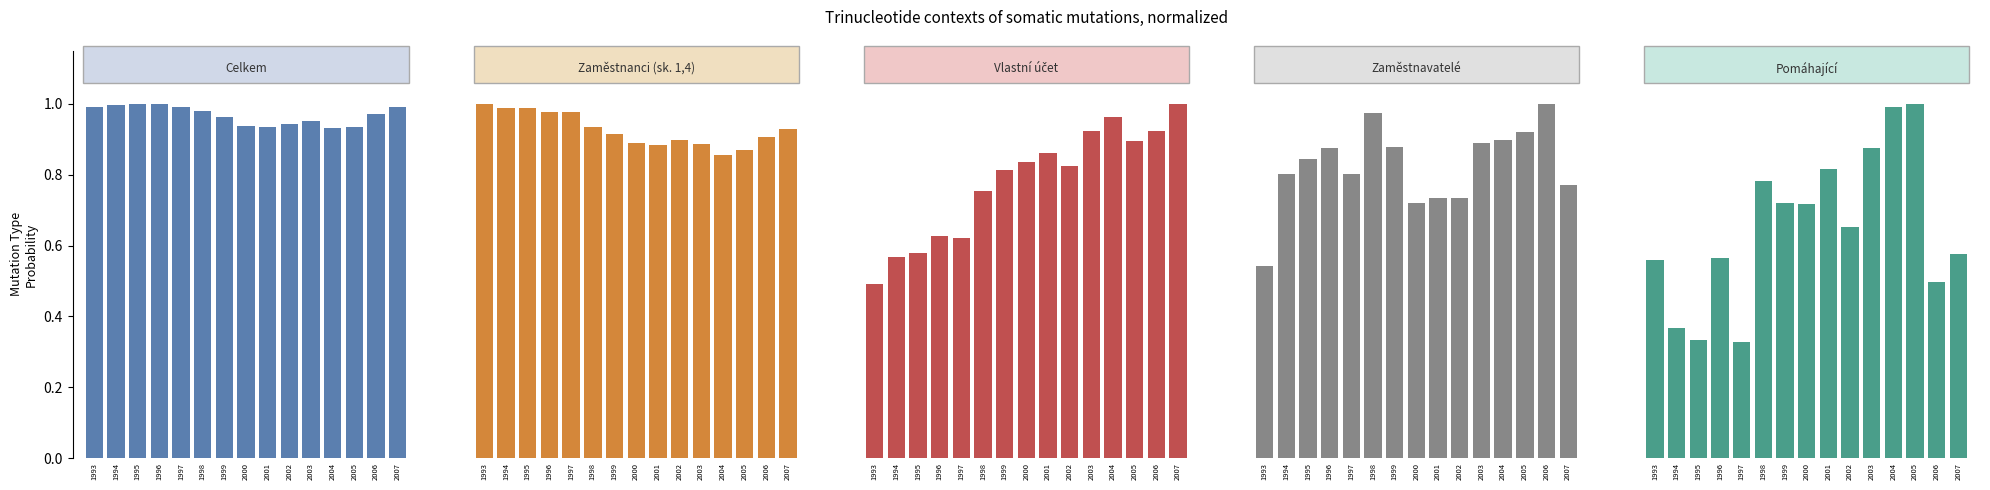

What is the sum of the Zaměstnanci
(sk. 1,4) values at 1999 and 2001?

1.8